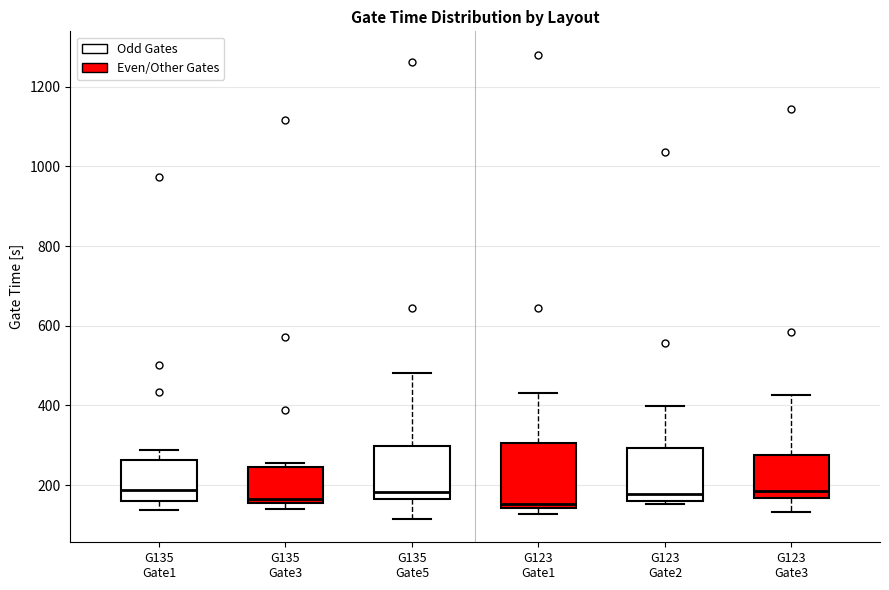

Where is the upper edge of the box for G135 Gate3 on the y-axis? The values are not printed on the chart, so give them approximately, as read against the axis.

240